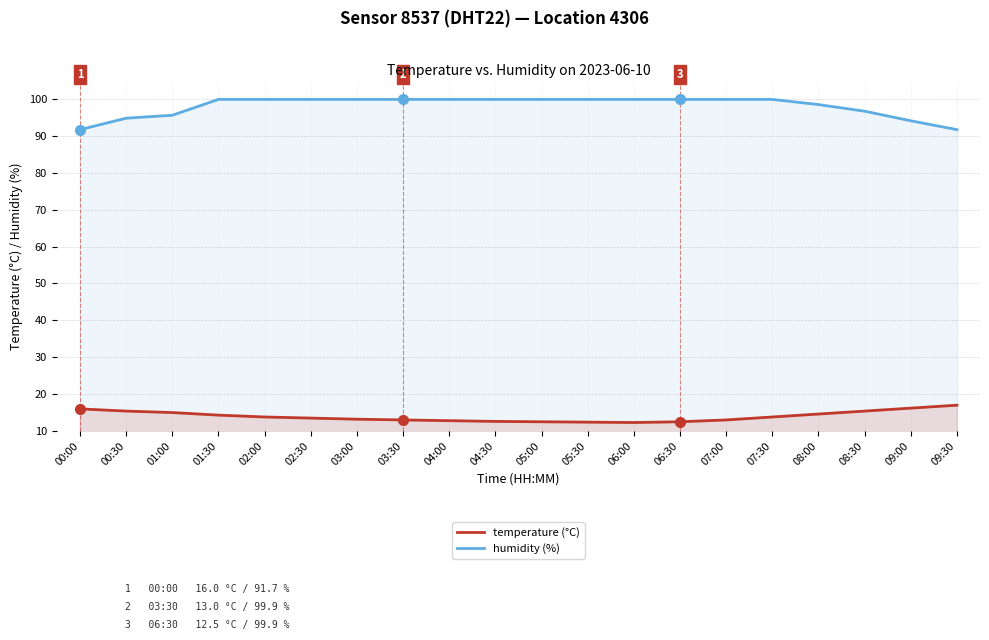

At which label does temperature (°C) first exceed 13?

00:00